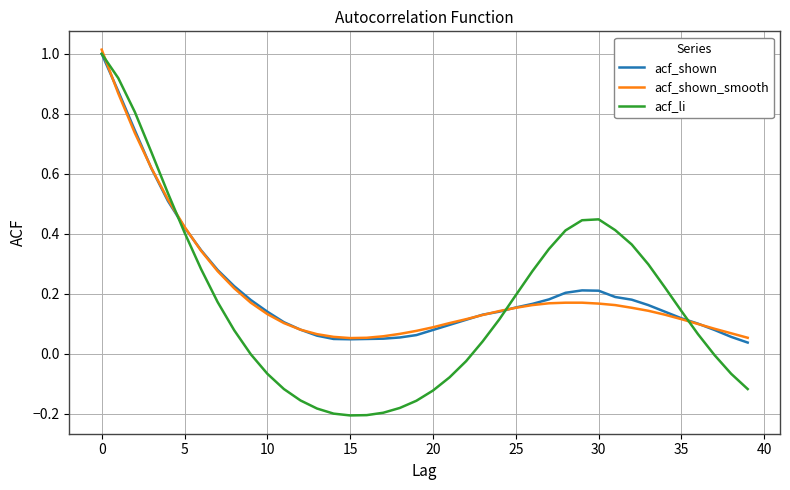

Count the number of data series in this chart.

3